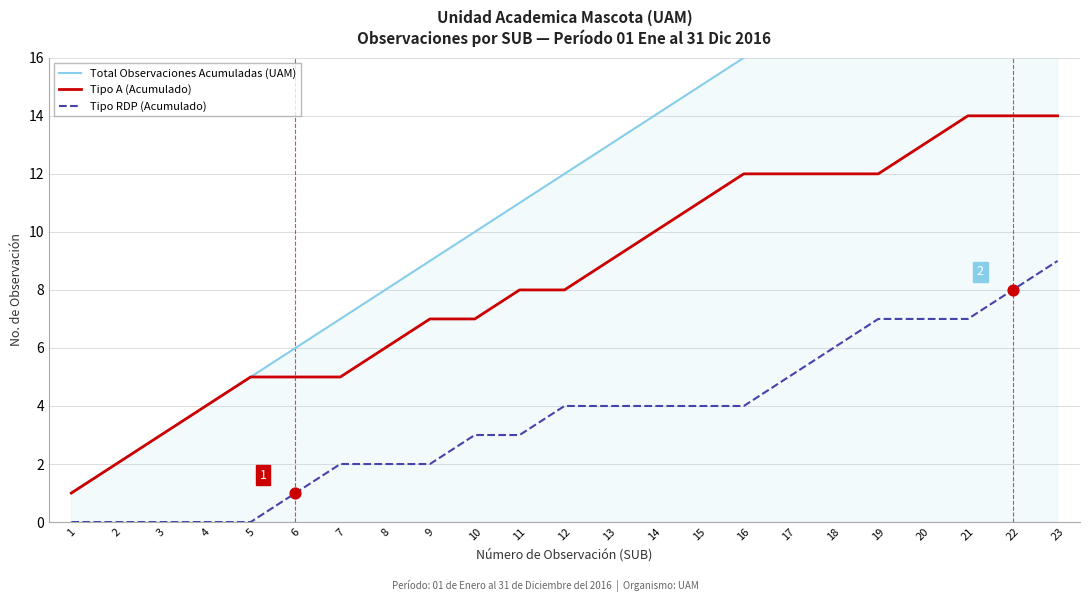

Which series reaches the minimum Y coordinate?

Tipo RDP (Acumulado)